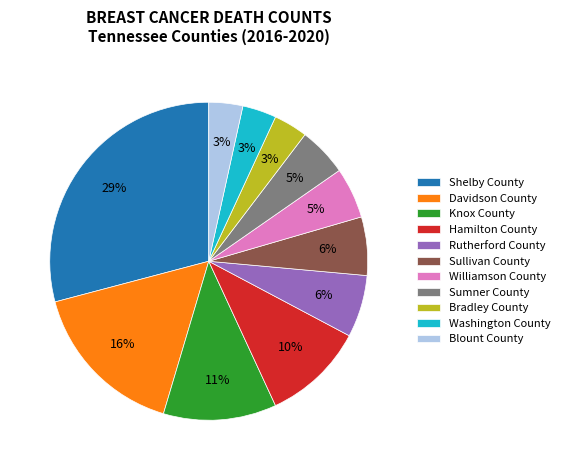

Does Sullivan County account for over 50% of the chart?

No